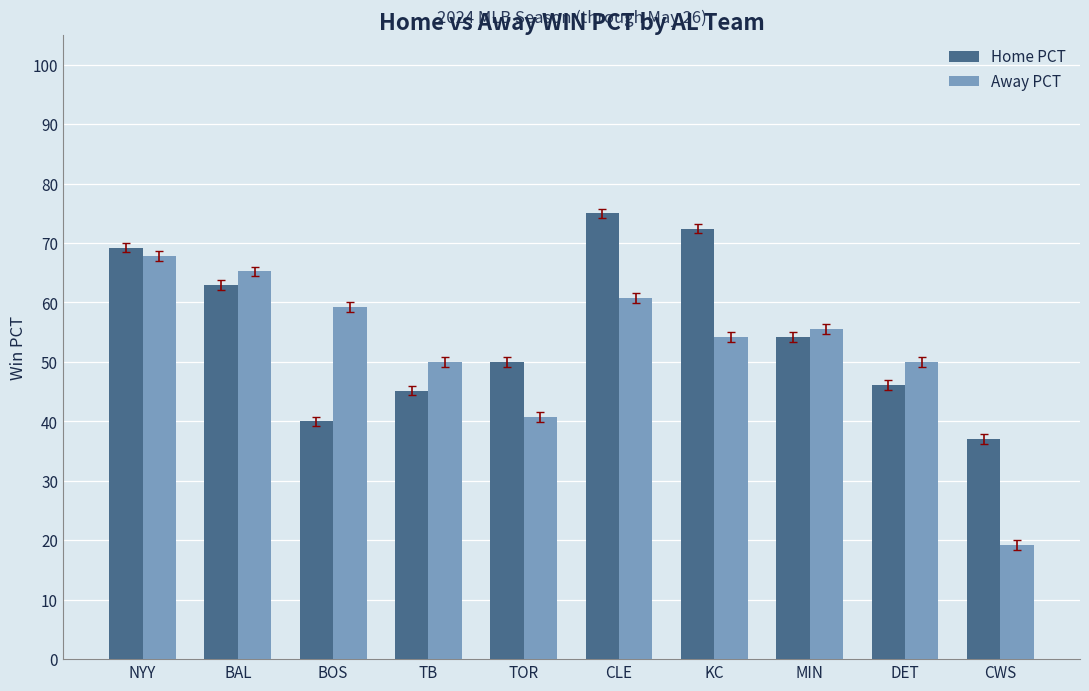

The Away PCT series shows 0.3 at MIN. True or false?

False